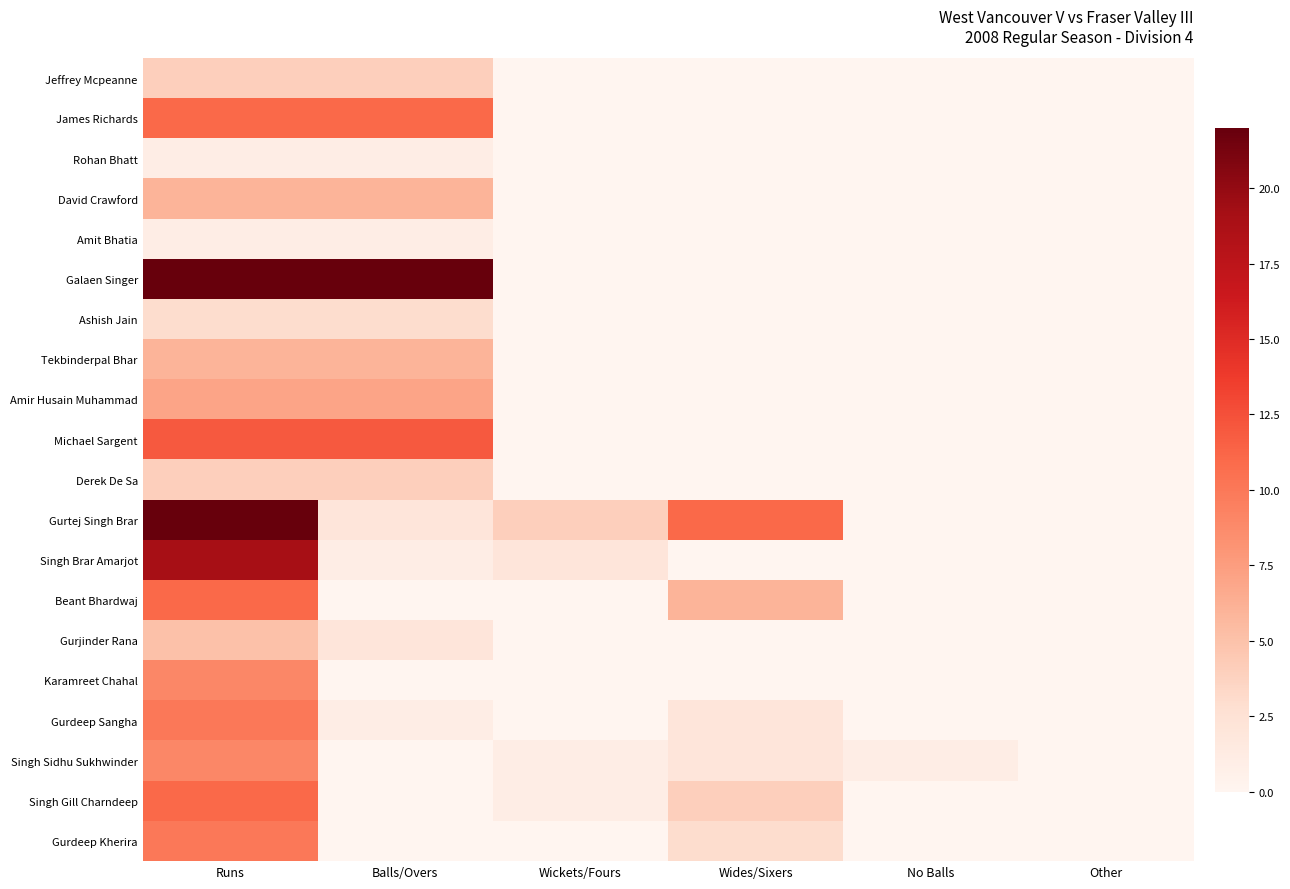

Which series has the largest total across all categories?

Galaen Singer